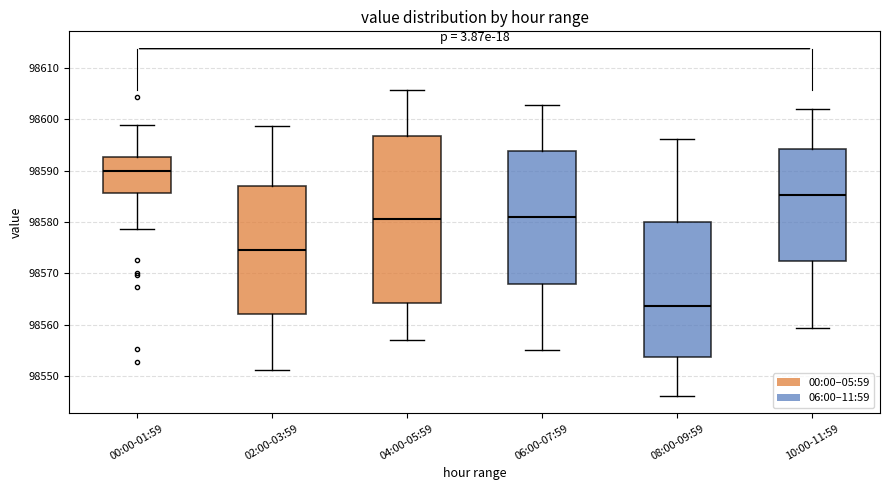

Reading left to right, read every box against the y-axis: the position of its median line, the range the box covers, and the ends of its whiskers. The values are not printed on the chart, so give them approximately, as read against the axis.

00:00-01:59: median 98590, box 98586 to 98593, whiskers 98579 to 98599
02:00-03:59: median 98574, box 98562 to 98587, whiskers 98551 to 98599
04:00-05:59: median 98581, box 98564 to 98597, whiskers 98557 to 98606
06:00-07:59: median 98581, box 98568 to 98594, whiskers 98555 to 98603
08:00-09:59: median 98564, box 98554 to 98580, whiskers 98546 to 98596
10:00-11:59: median 98585, box 98572 to 98594, whiskers 98559 to 98602